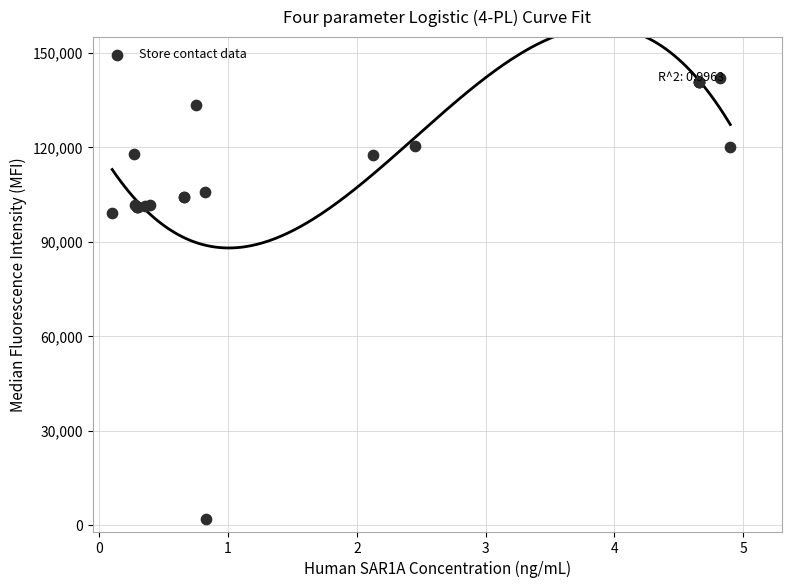

What Y value in the scatter plot is closest to 72000?

99106.9